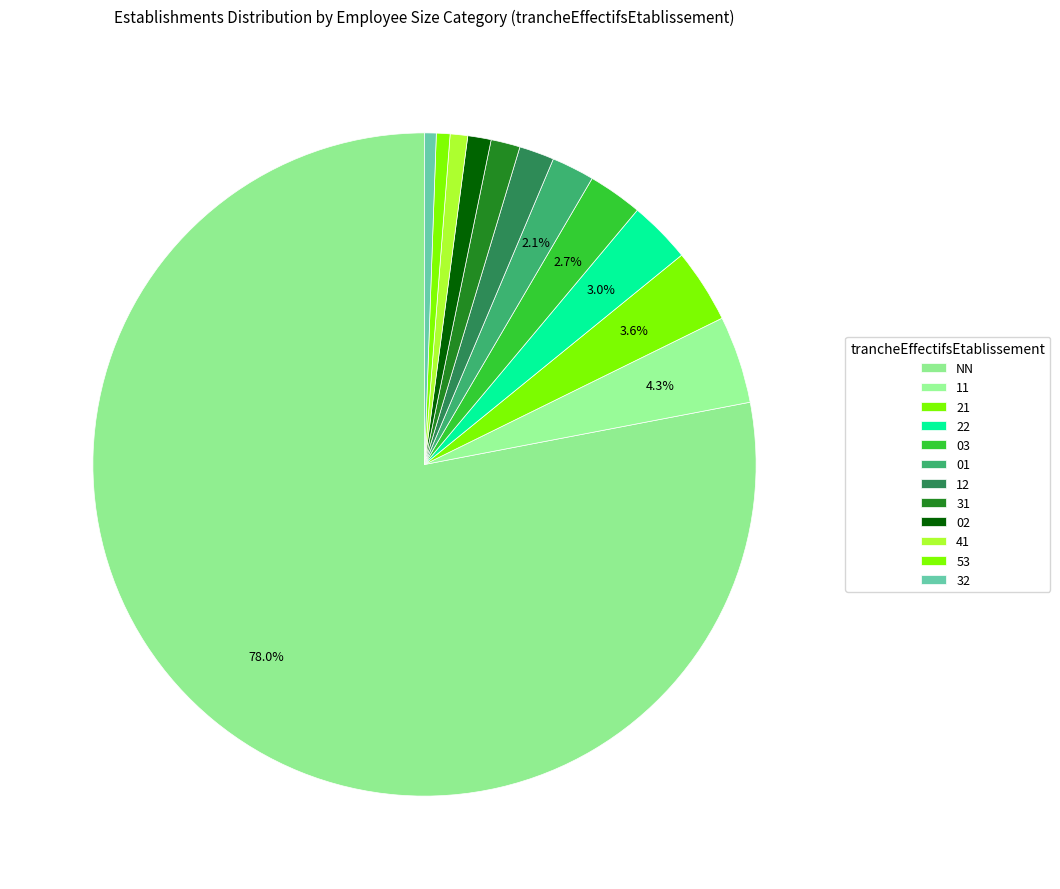

What is the largest slice in the pie chart?

NN